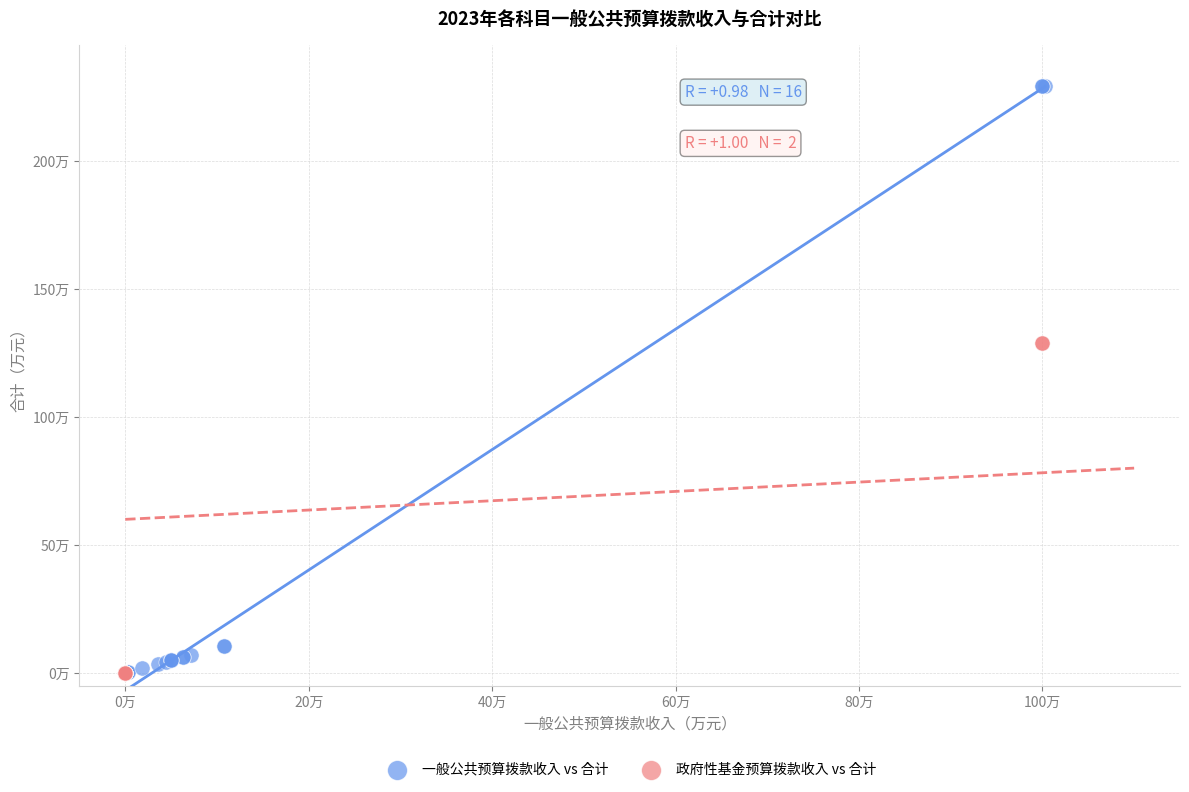

What are all the series names shown in the legend?

一般公共预算拨款收入 vs 合计, 政府性基金预算拨款收入 vs 合计